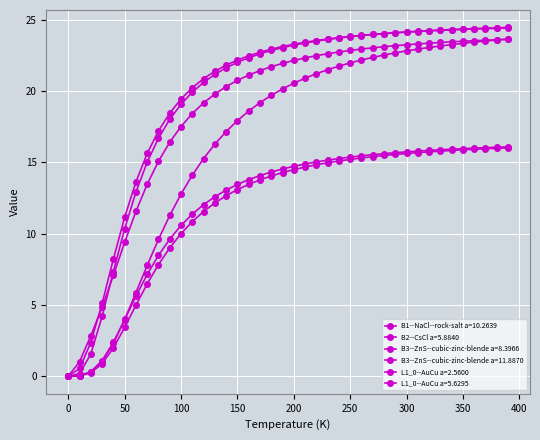

What is the value of the B2--CsCl a=5.8840 point at the 37th from the left?

24.4